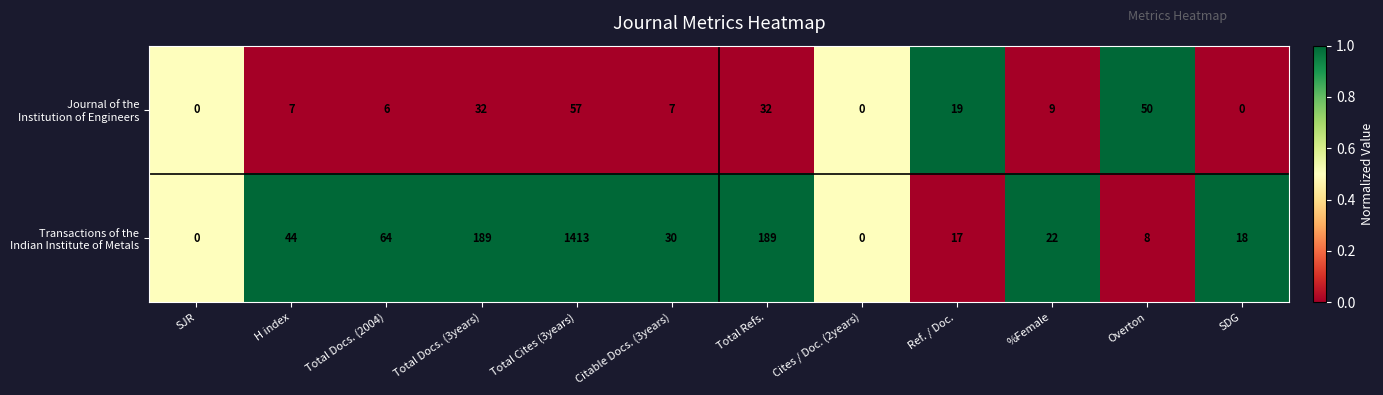

At which category is the sum across all series the highest?

Total Cites (3years)